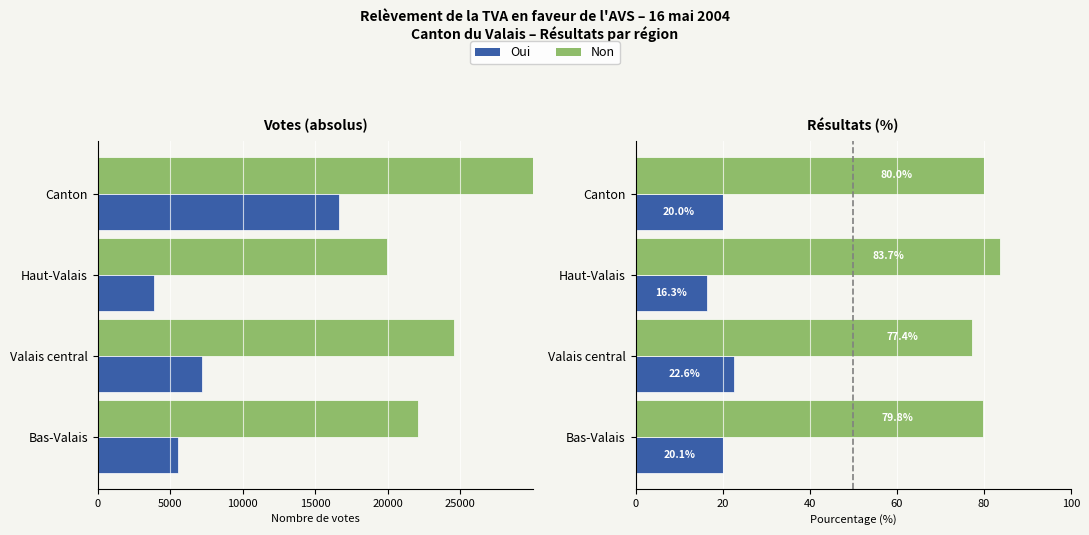

What is the value of the Oui % bar at the 4th from the left?

20.0